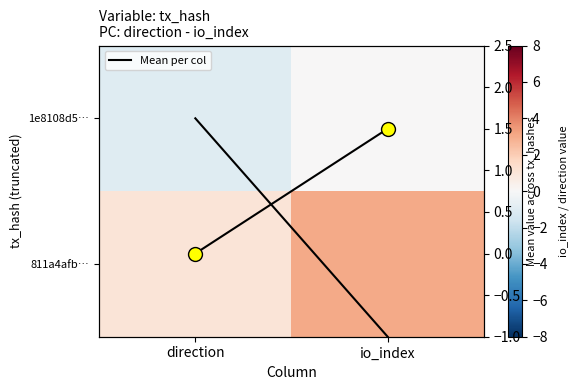

Is it true that 1e8108d5… equals -0.6 at direction?

False